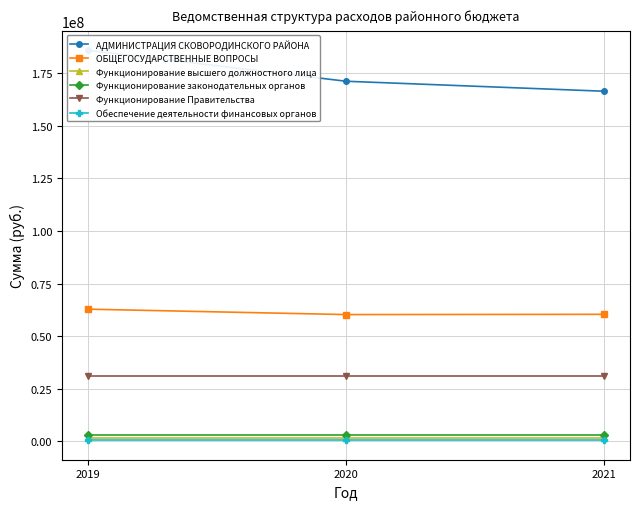

What is the sum of the АДМИНИСТРАЦИЯ СКОВОРОДИНСКОГО РАЙОНА values at 2020 and 2021?

337629544.1